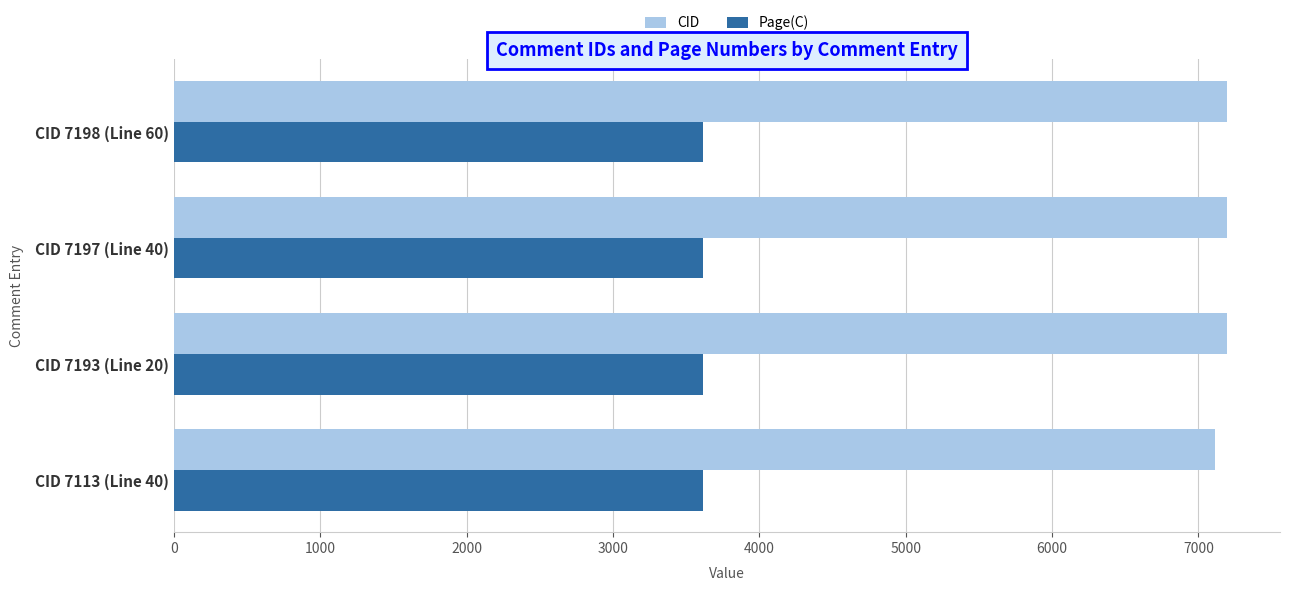

How many Page(C) values are between 3617 and 3618?

4